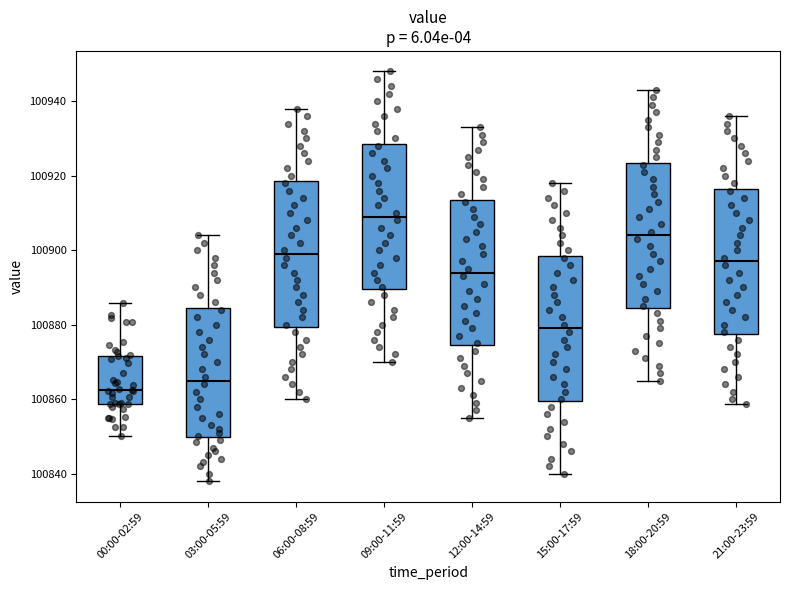

Which box's median line is the lowest?

00:00-02:59